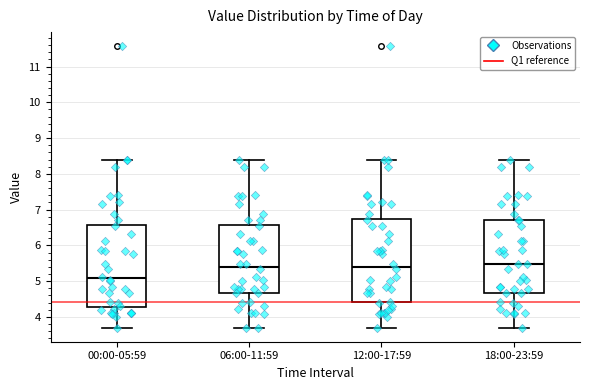

Where is the upper edge of the box for 12:00-17:59 on the y-axis? The values are not printed on the chart, so give them approximately, as read against the axis.

6.7